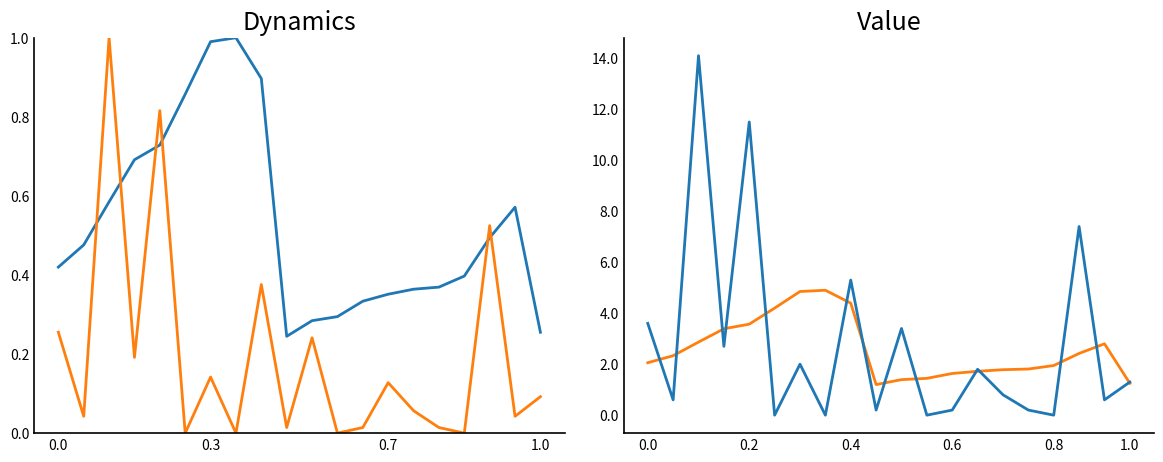

Which series has the largest total across all categories?

第二年协议量(×10)